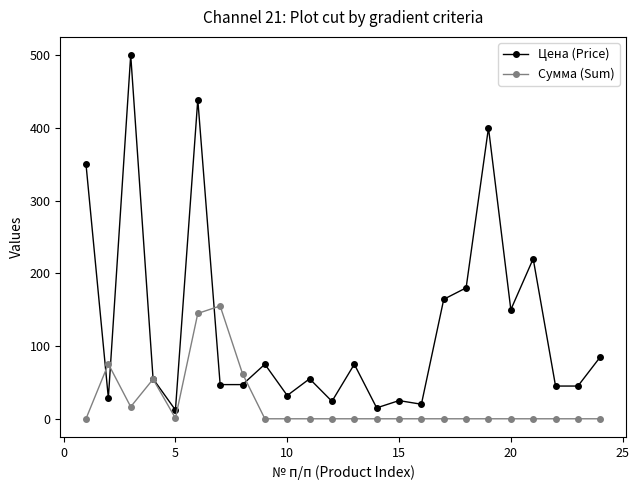

True or false: Цена (Price) has more than 1 points higher than both neighbors.

True